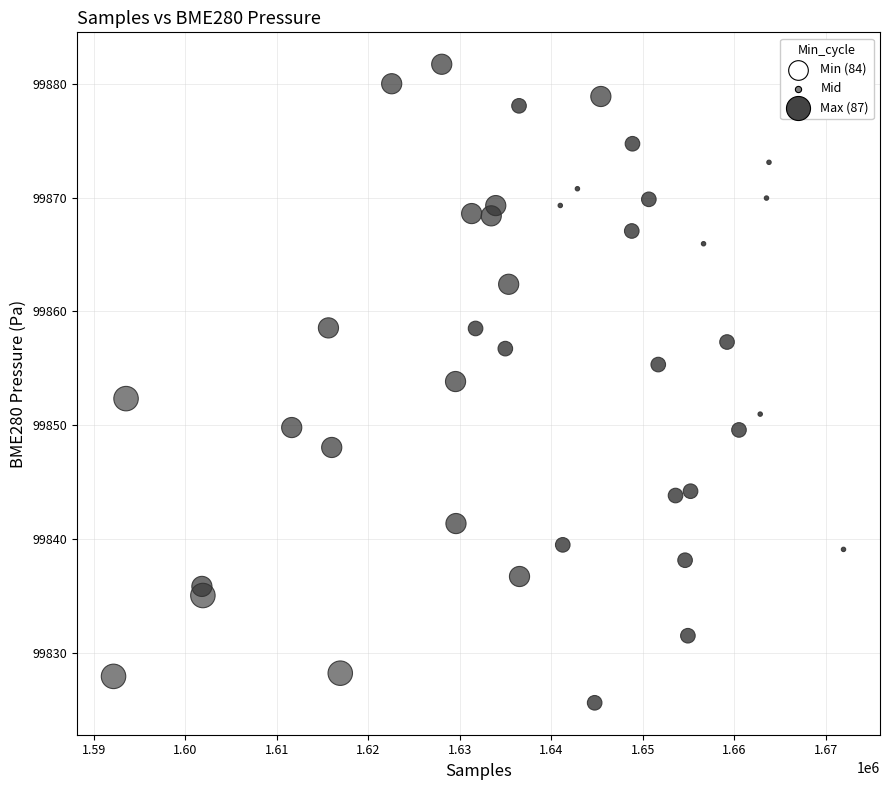

What is the range of X values (max minus min)?

79811.0